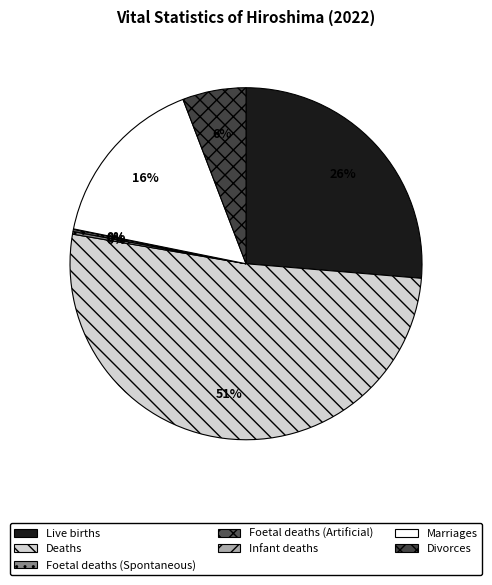

Count the number of slices in the pie.

7